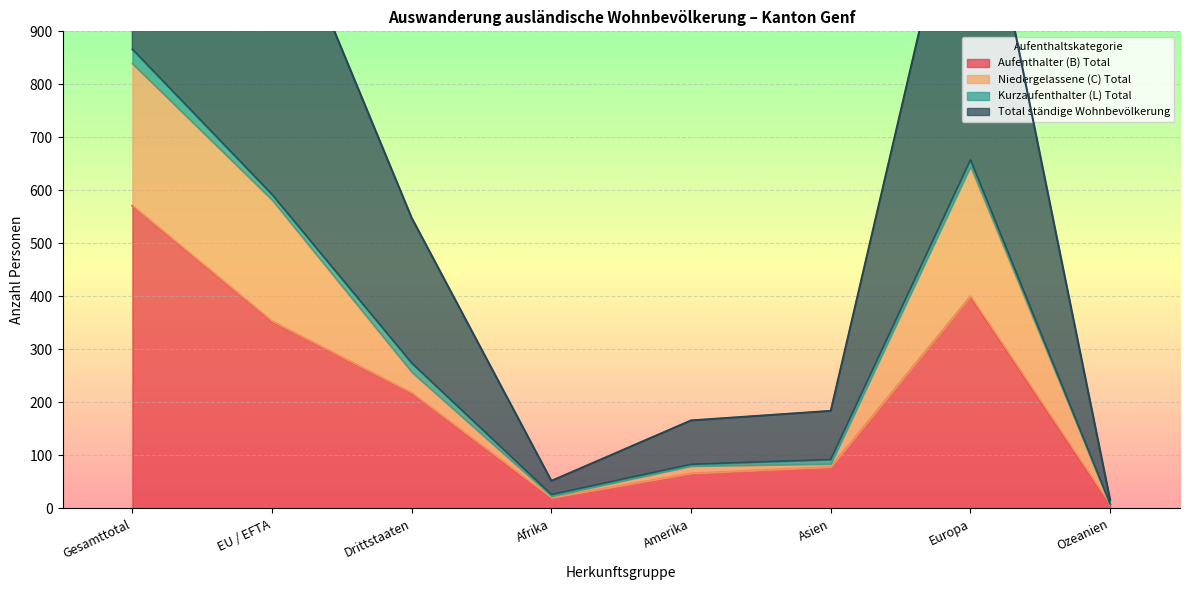

What is the average value of the Aufenthalter (B) Total series?

214